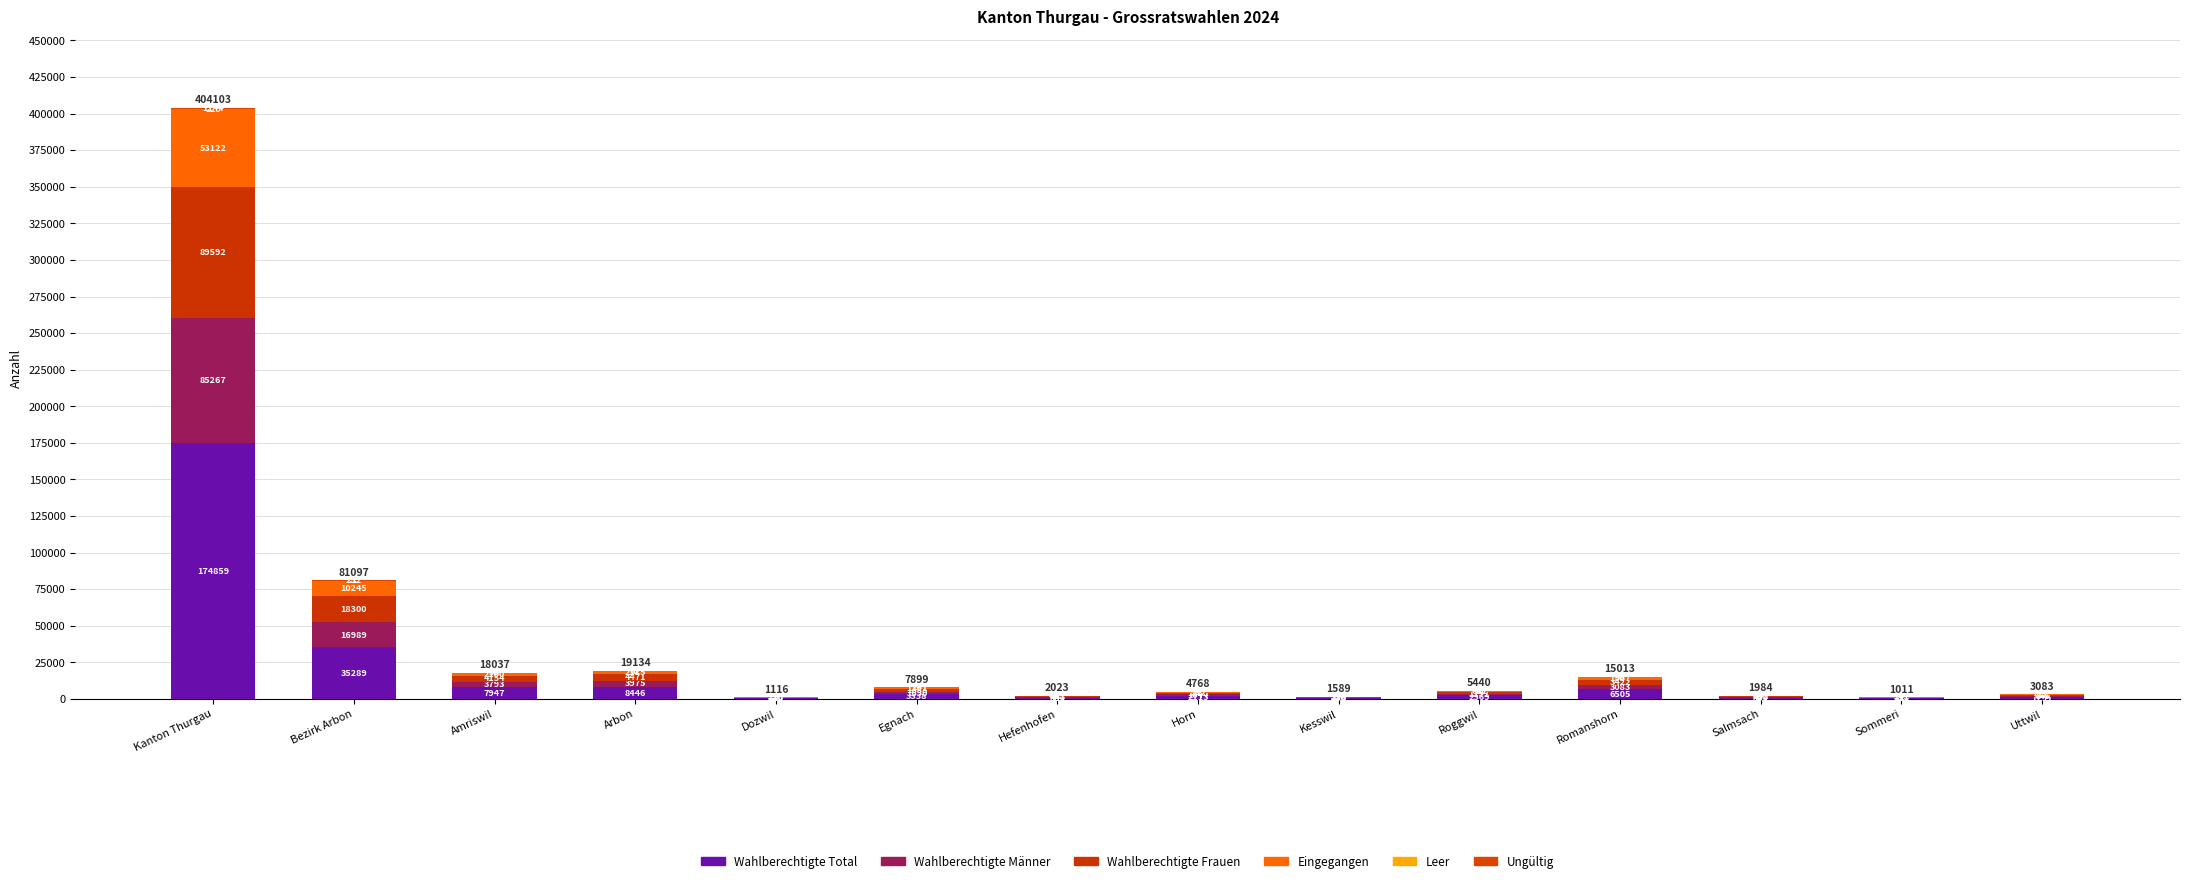

Count the number of categories in the chart.

14